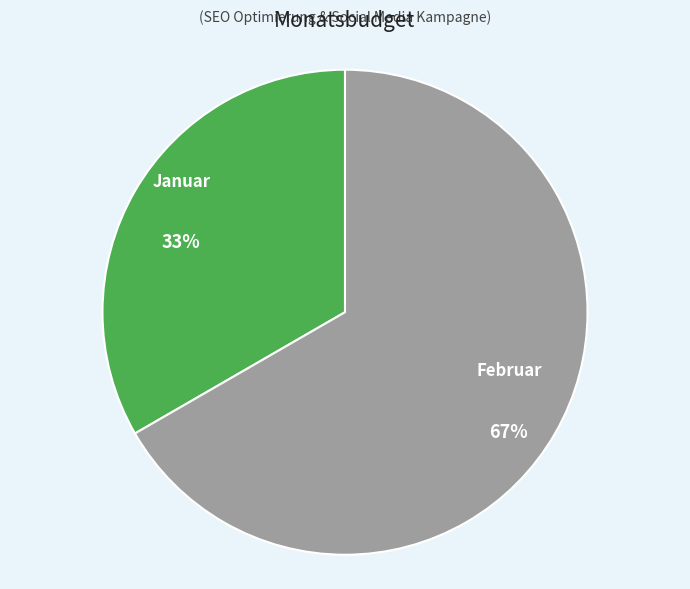

Which category has the biggest portion of the pie?

Februar